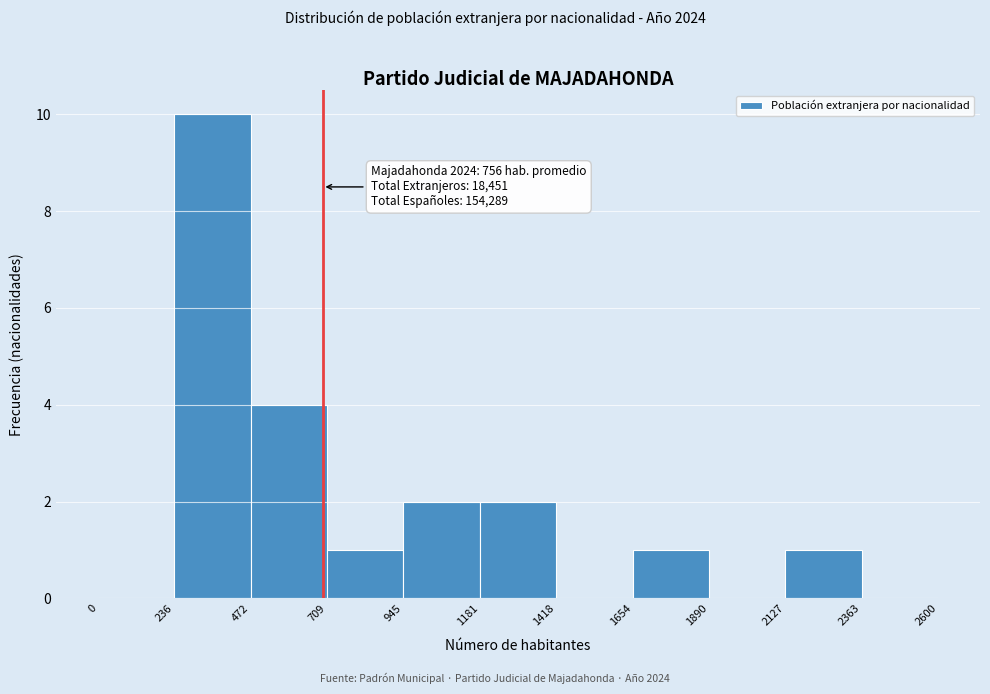

Which range on the x-axis has the tallest bar?

236 to 472